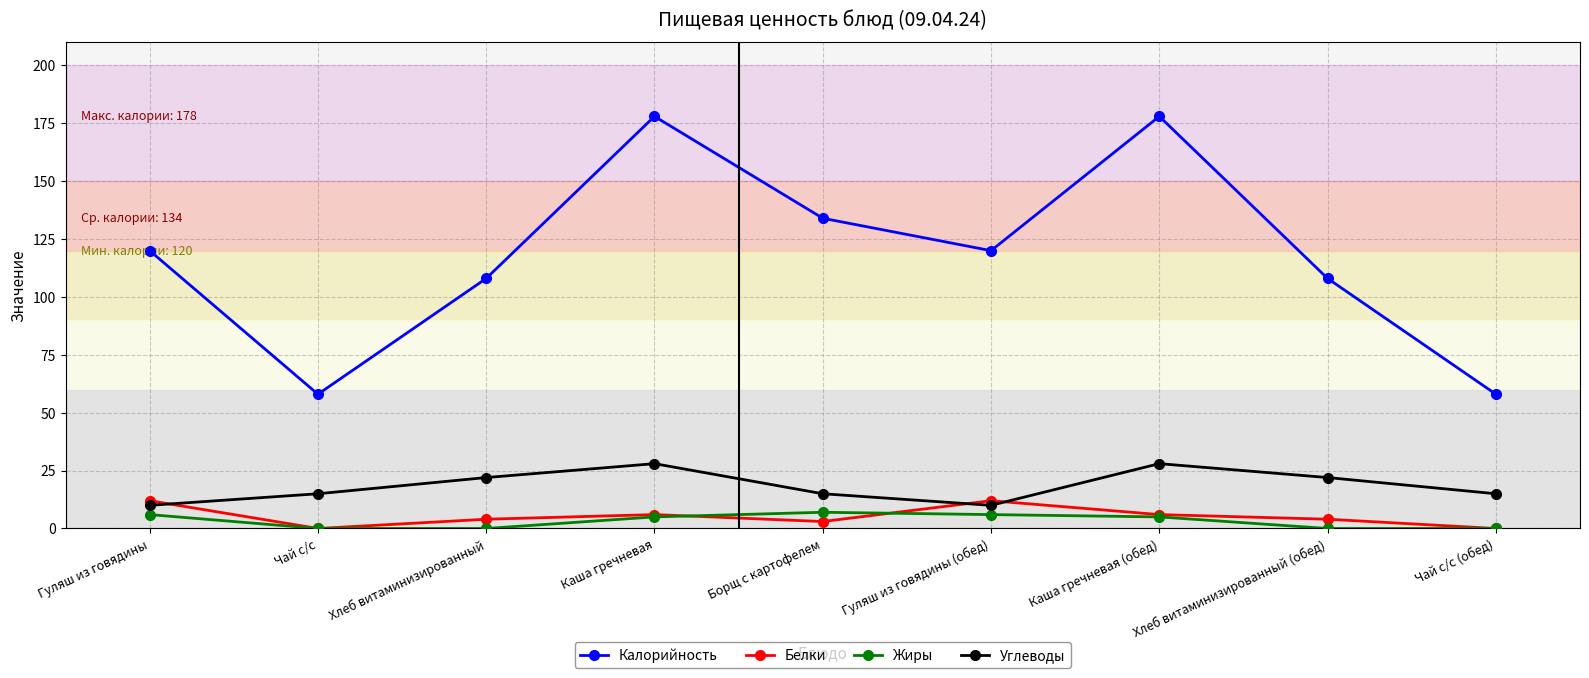

What is the value of the Калорийность point at the 2nd from the left?

58